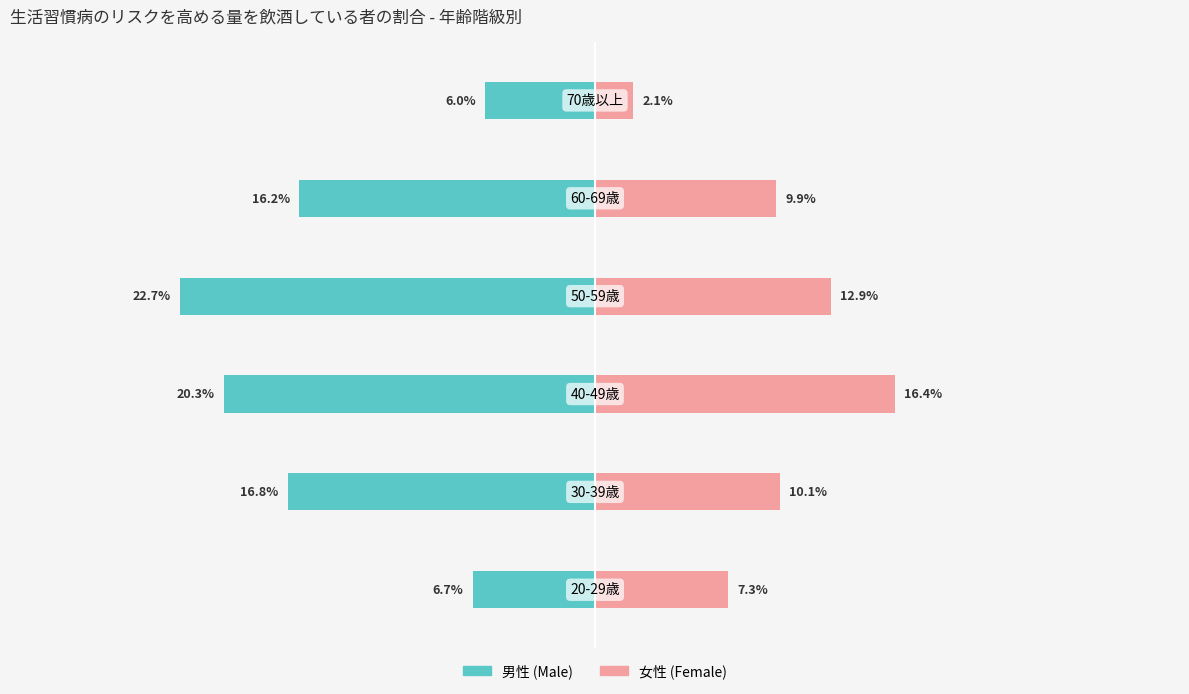

Are the bars horizontal?

Yes